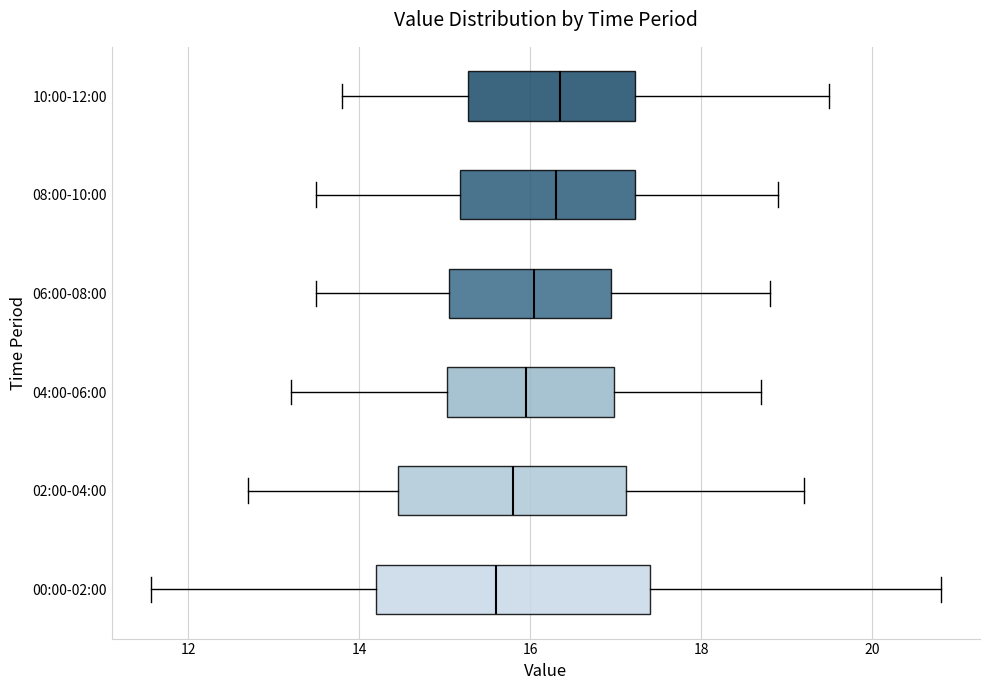

Reading bottom to top, read every box against the x-axis: the position of its median line, the range the box covers, and the ends of its whiskers. The values are not printed on the chart, so give them approximately, as read against the axis.

00:00-02:00: median 15.6, box 14.2 to 17.4, whiskers 11.6 to 20.8
02:00-04:00: median 15.8, box 14.4 to 17.2, whiskers 12.8 to 19.2
04:00-06:00: median 16.0, box 15.0 to 17.0, whiskers 13.2 to 18.8
06:00-08:00: median 16.0, box 15.0 to 17.0, whiskers 13.6 to 18.8
08:00-10:00: median 16.4, box 15.2 to 17.2, whiskers 13.6 to 19.0
10:00-12:00: median 16.4, box 15.2 to 17.2, whiskers 13.8 to 19.6